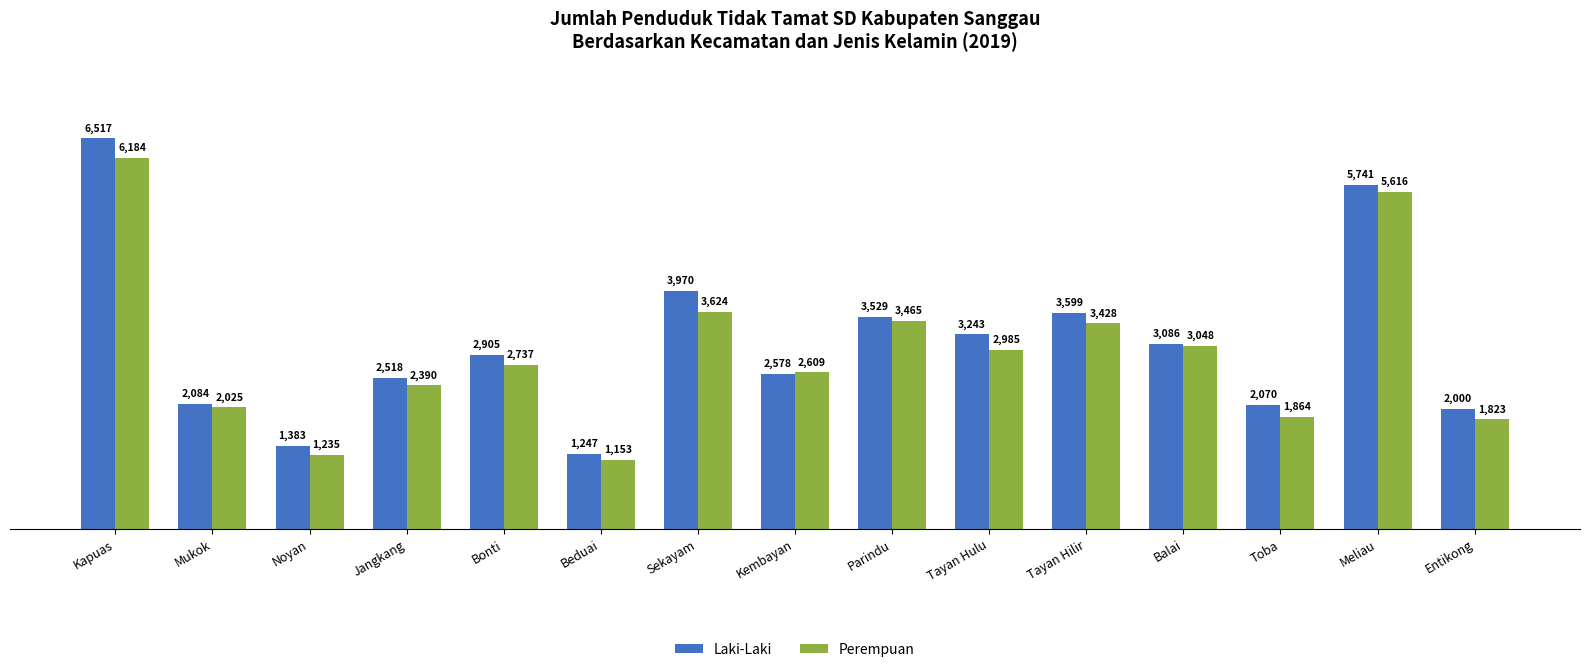

What are all the series names shown in the legend?

Laki-Laki, Perempuan